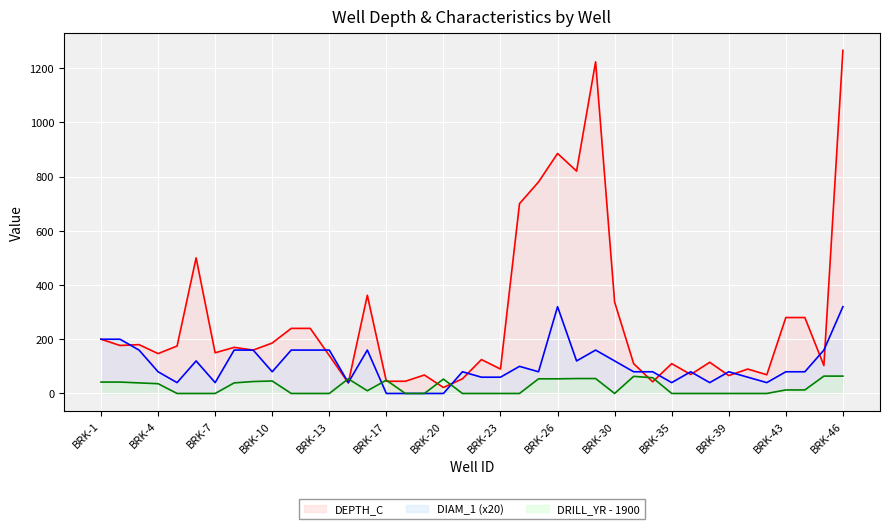

How many data points in DIAM_1 are less than 80?

13